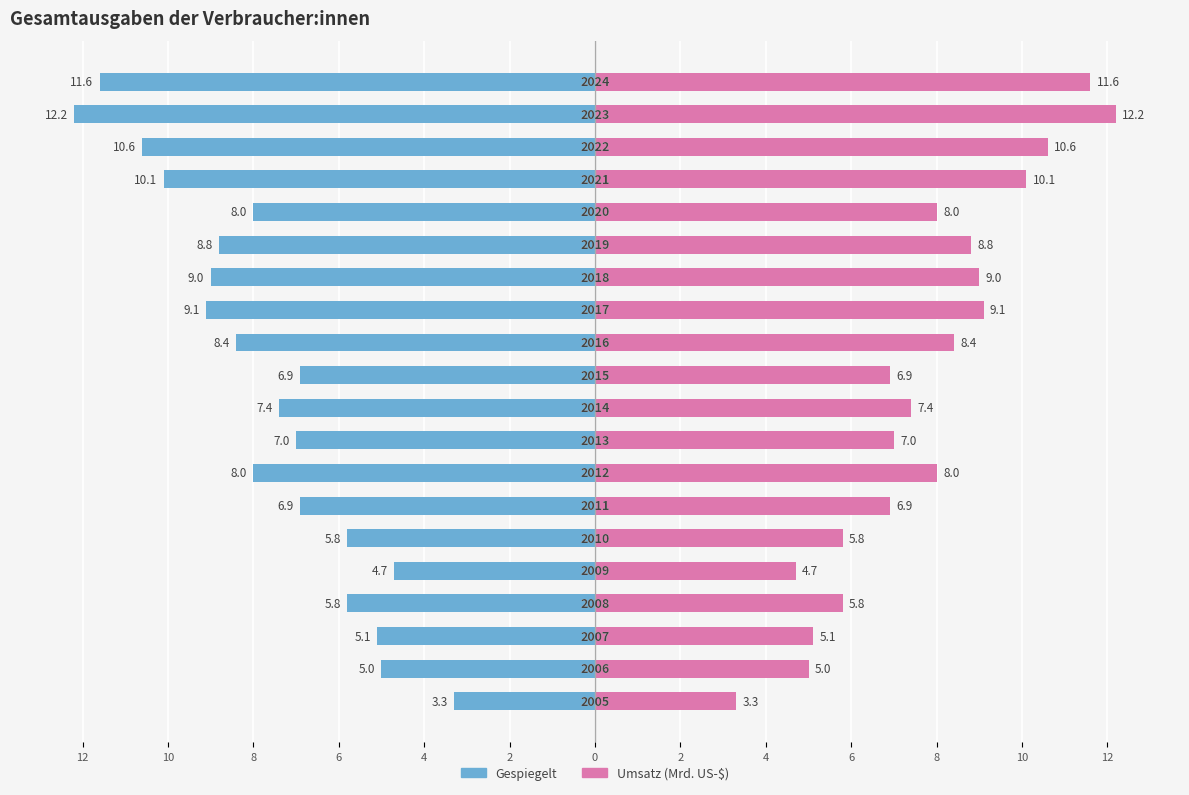

Count the number of data series in this chart.

2